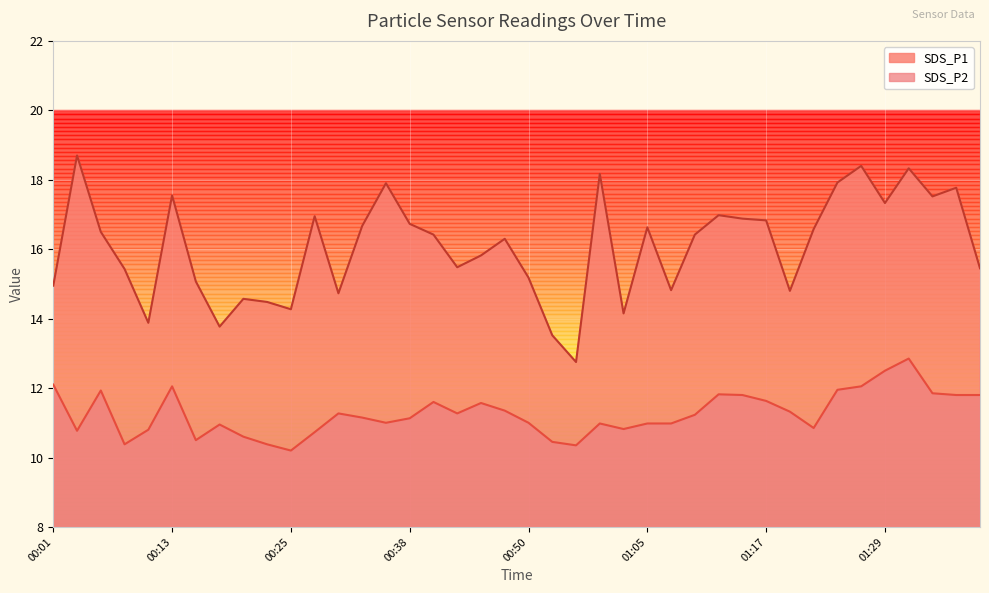

True or false: SDS_P2 and SDS_P1 cross at least once.

False